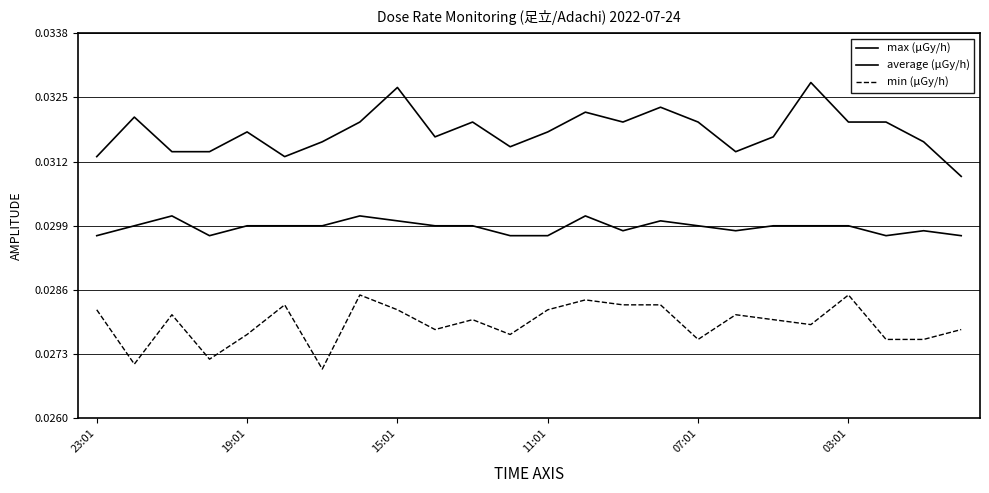

How many lines are shown in the chart?

3